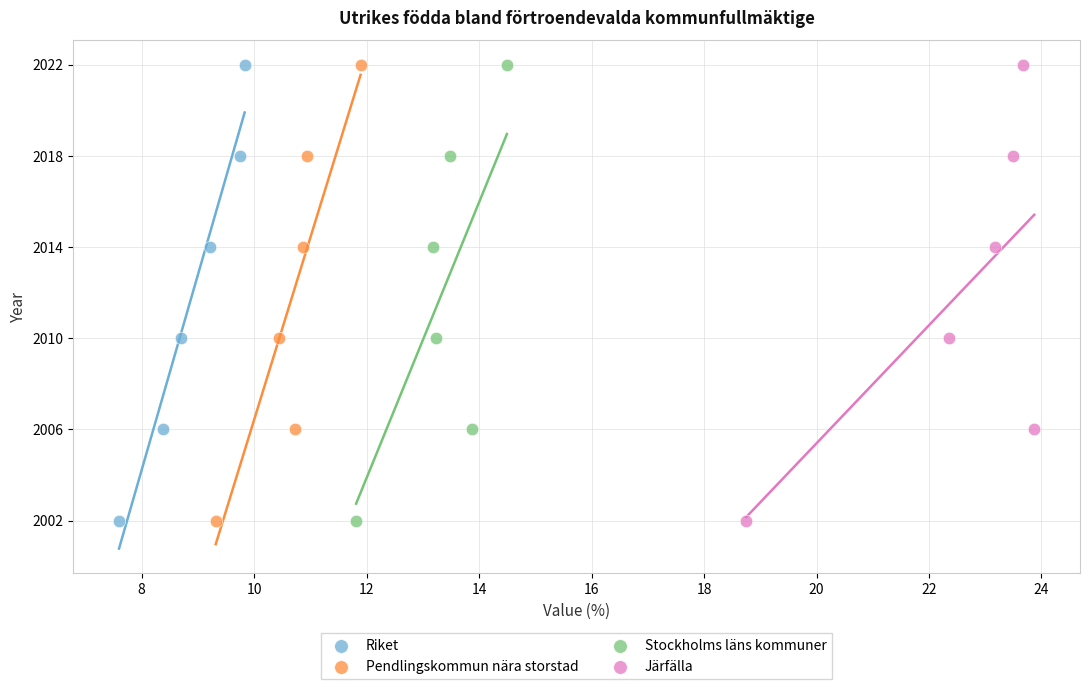

What are all the series names shown in the legend?

Riket, Pendlingskommun nära storstad, Stockholms läns kommuner, Järfälla